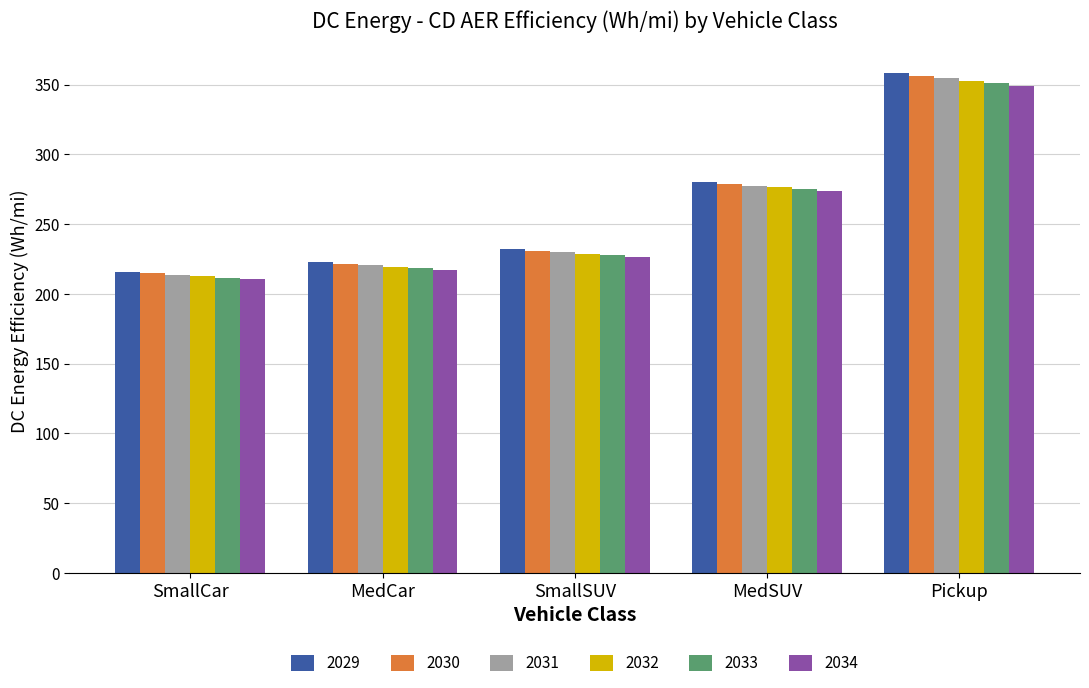

What are all the series names shown in the legend?

2029, 2030, 2031, 2032, 2033, 2034